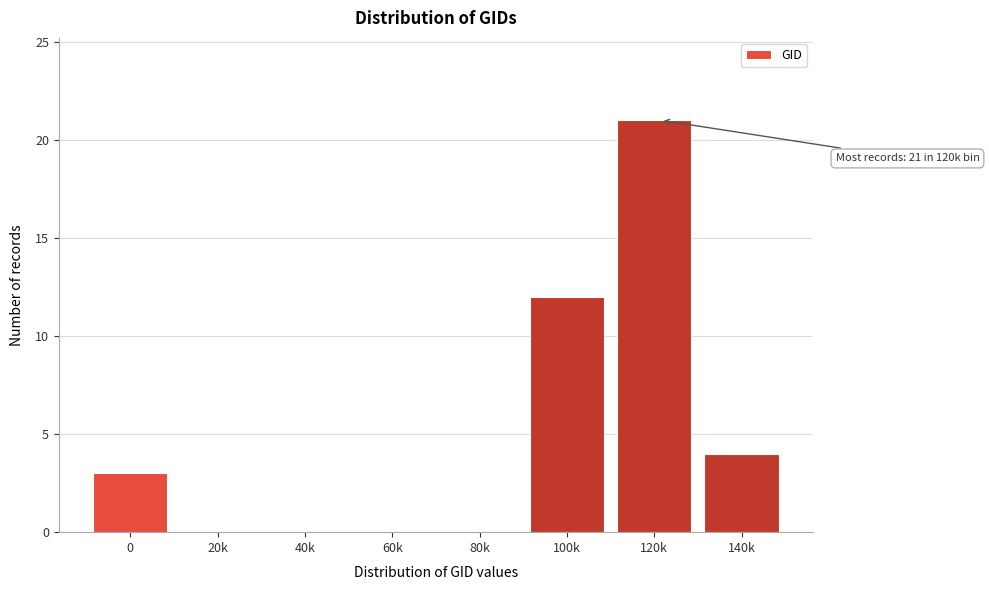

Reading left to right, list all the values displayed in this chart.

0=3	20k=0	40k=0	60k=0	80k=0	100k=12	120k=21	140k=4